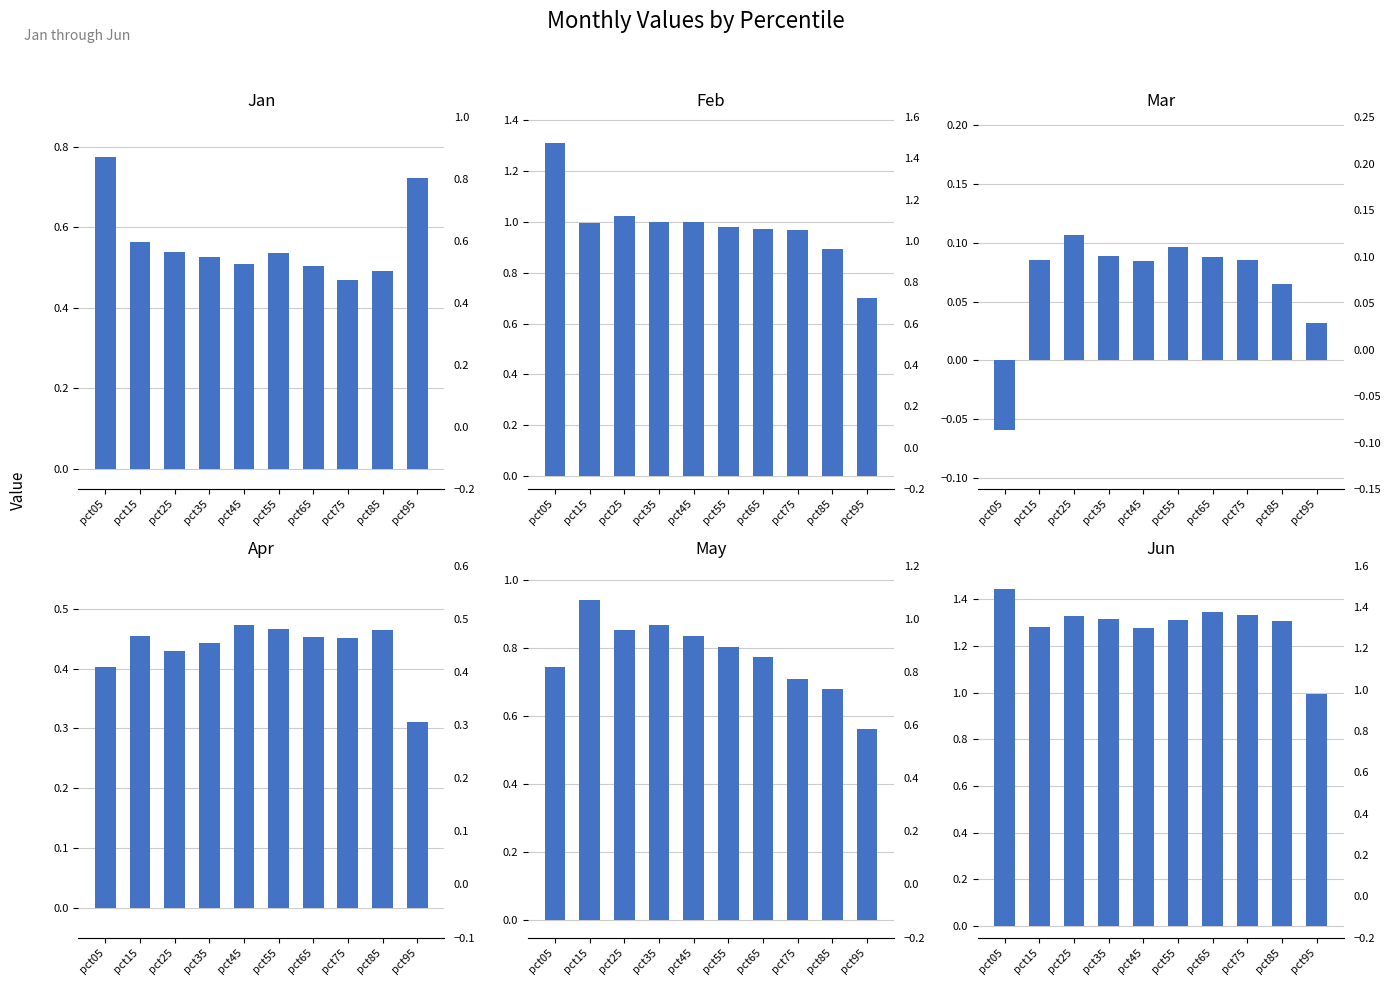

Between pct05 and pct85, which is larger?

pct05